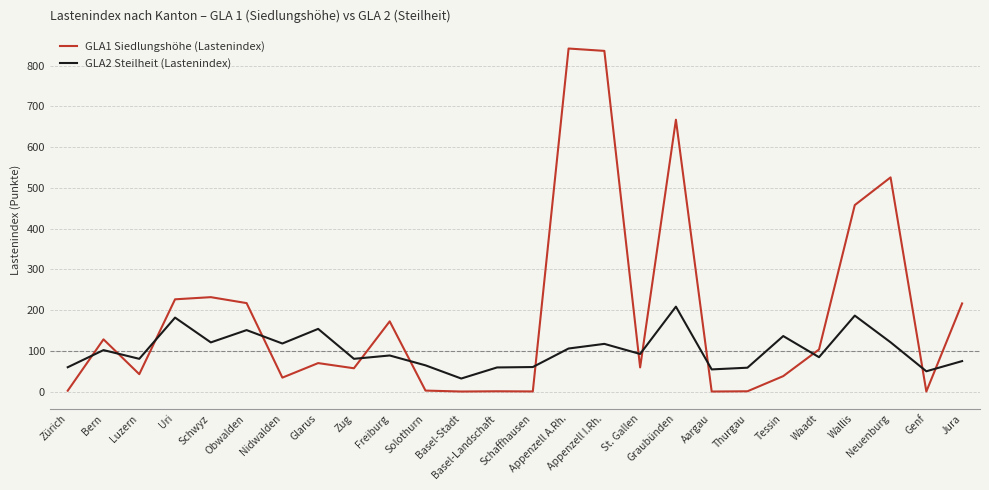

List the series in order of their overall mean, lowest first.

GLA2 Steilheit (Lastenindex), GLA1 Siedlungshöhe (Lastenindex)